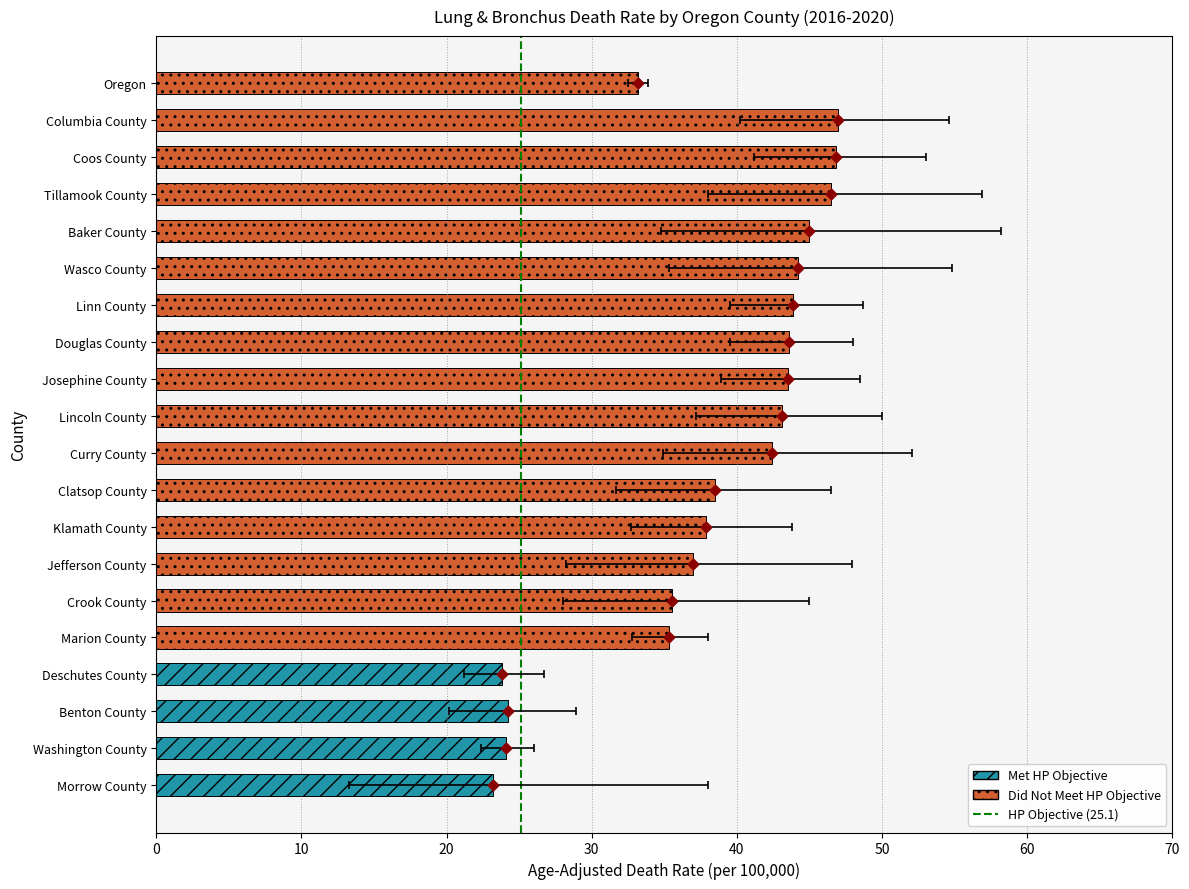

At which category is the sum across all series the highest?

Columbia County